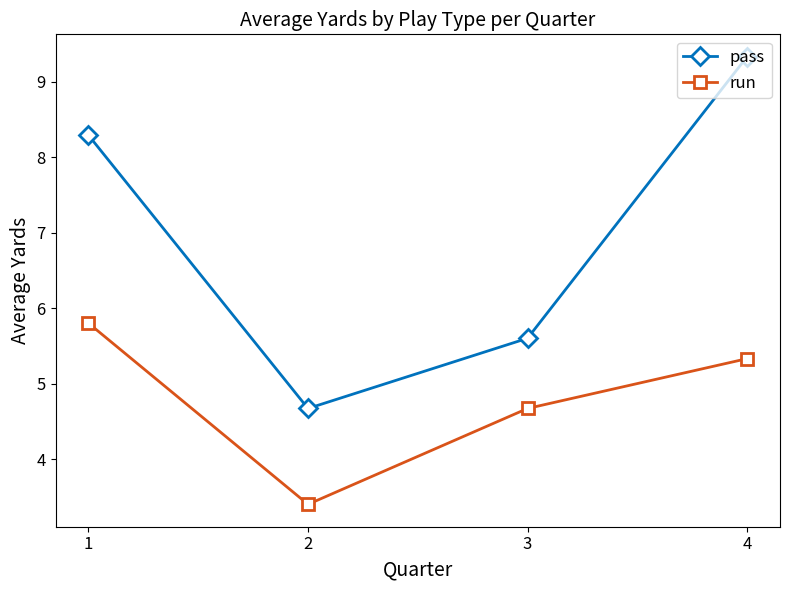

What is the difference between the highest and lowest values at 4?

4.0